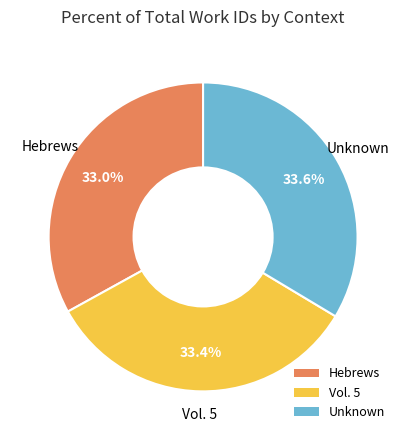

Do Vol. 5 and Unknown together represent more than half of the pie?

Yes